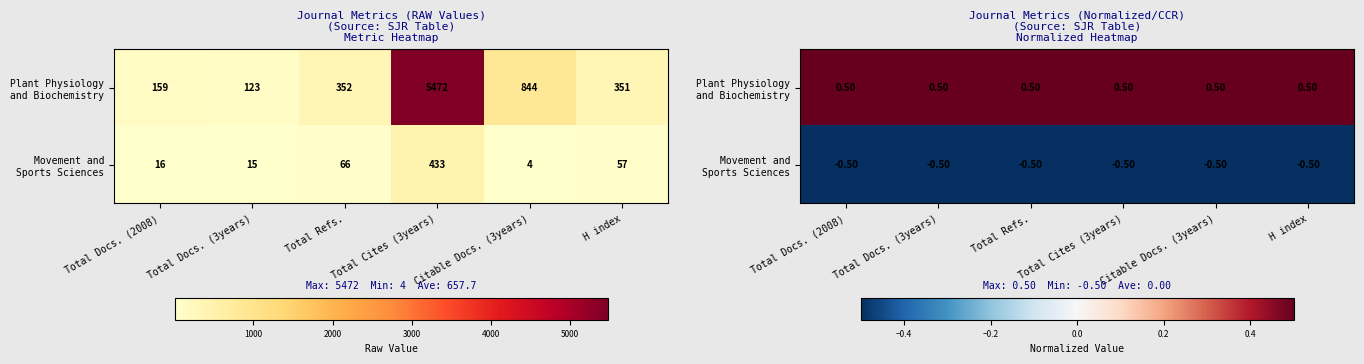

Which category has the highest value in the Movement and Sports Sciences series?

Total Docs. (2008)